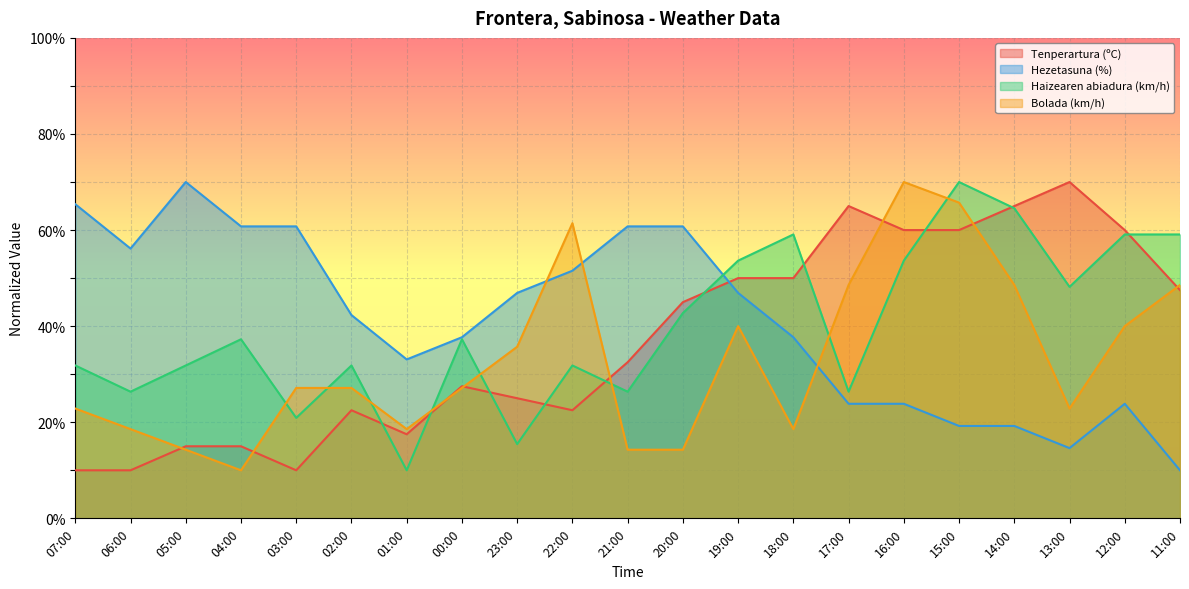

Read the Hezetasuna (%) value at 05:00.

70.0